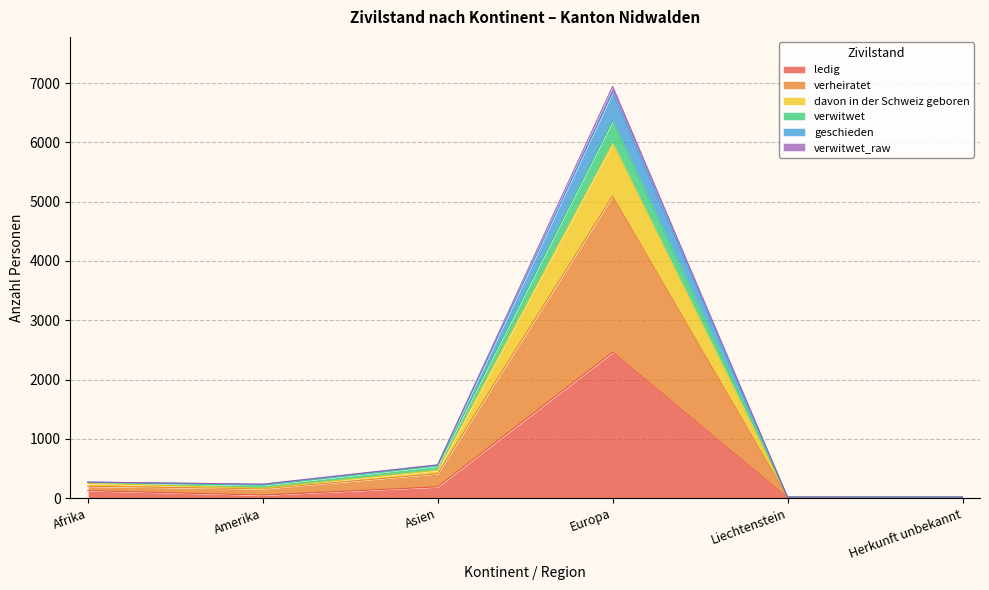

True or false: geschieden and verwitwet_raw cross at least once.

False